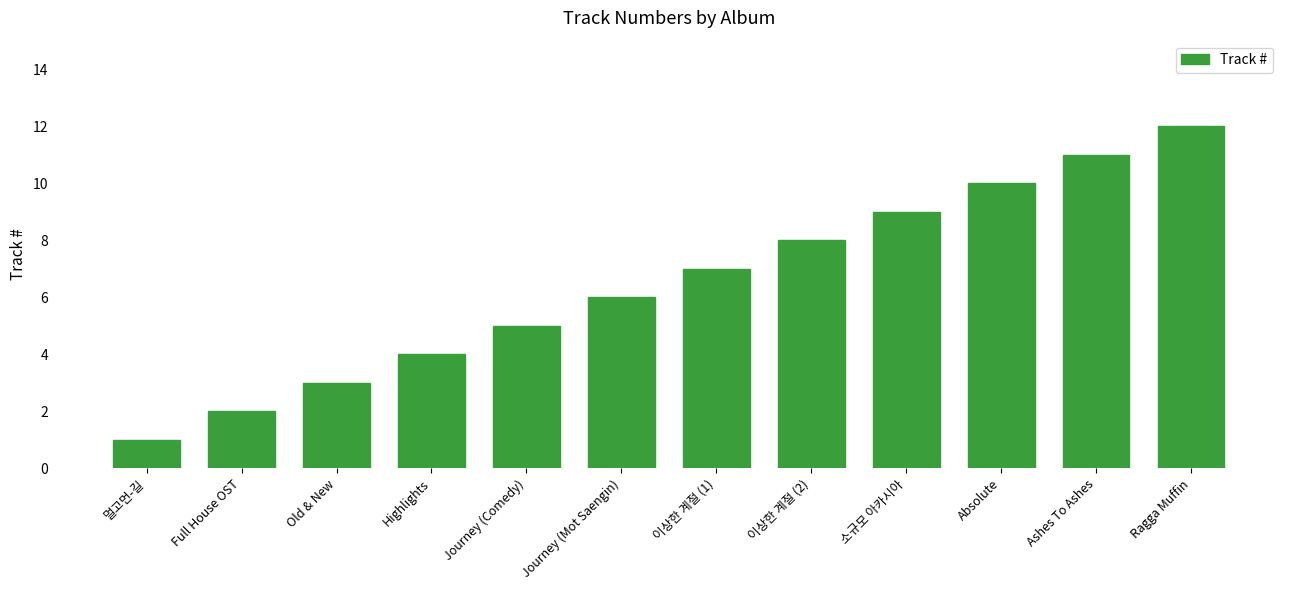

List the labels in order of value, largest first.

Ragga Muffin, Ashes To Ashes, Absolute, 소규모 아카시아, 이상한 계절 (2), 이상한 계절 (1), Journey (Mot Saengin), Journey (Comedy), Highlights, Old & New, Full House OST, 멀고먼-길